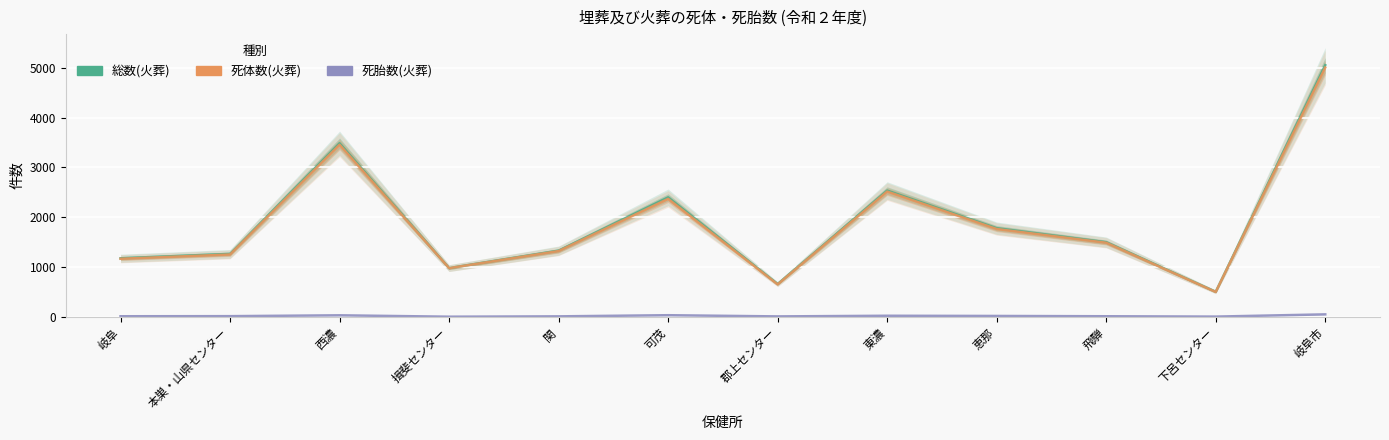

What is the total value across all series at 郡上センター?

1314